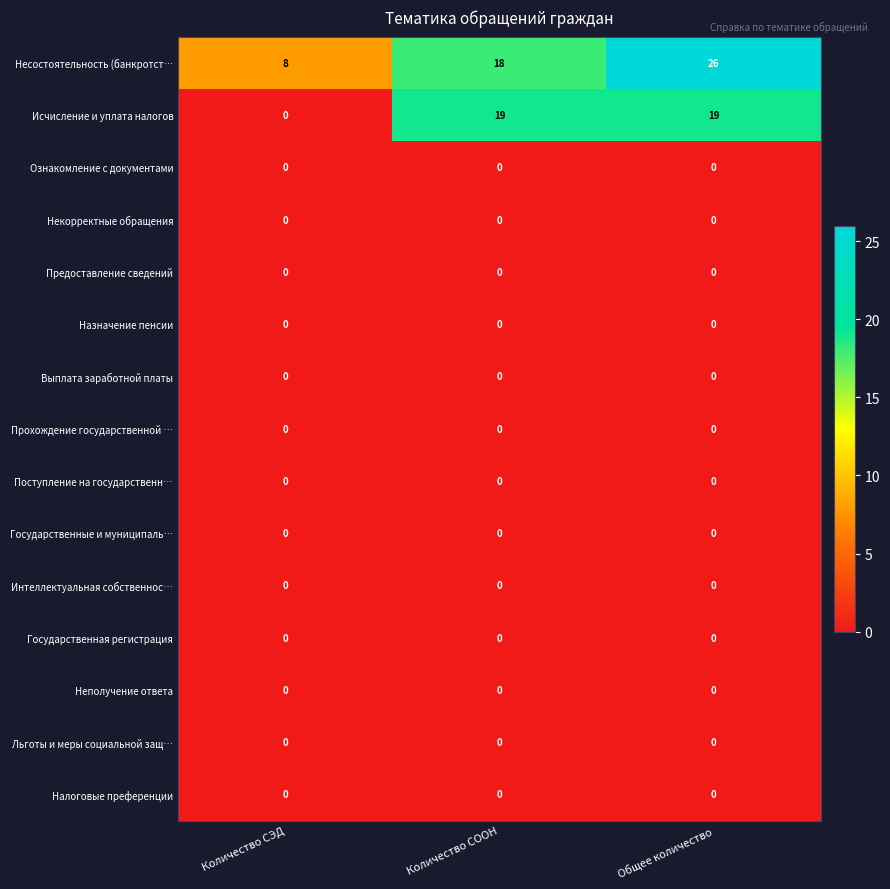

Between Количество СЭД and Количество СООН, which series saw the biggest shift?

Исчисление и уплата налогов